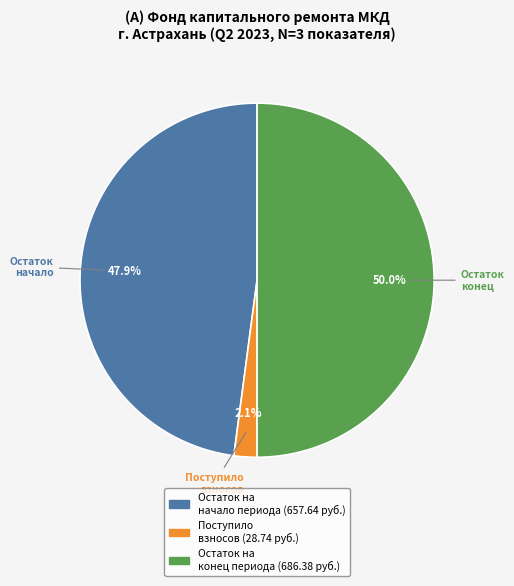

How many slices are in this pie chart?

3